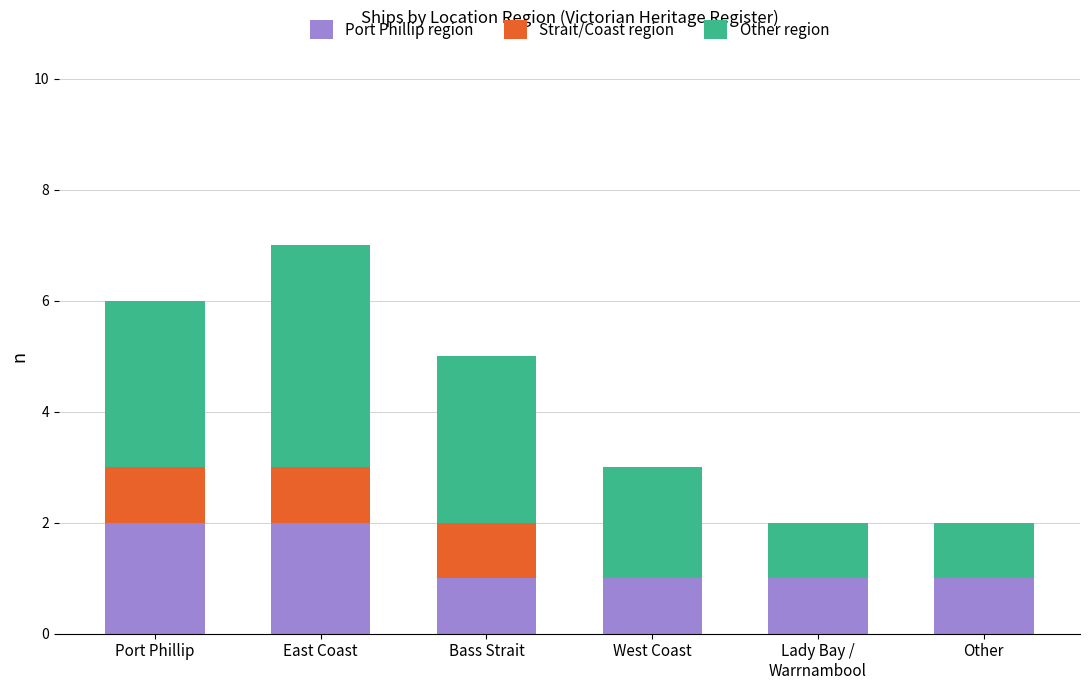

Are the bars grouped side by side (vs. stacked)?

No